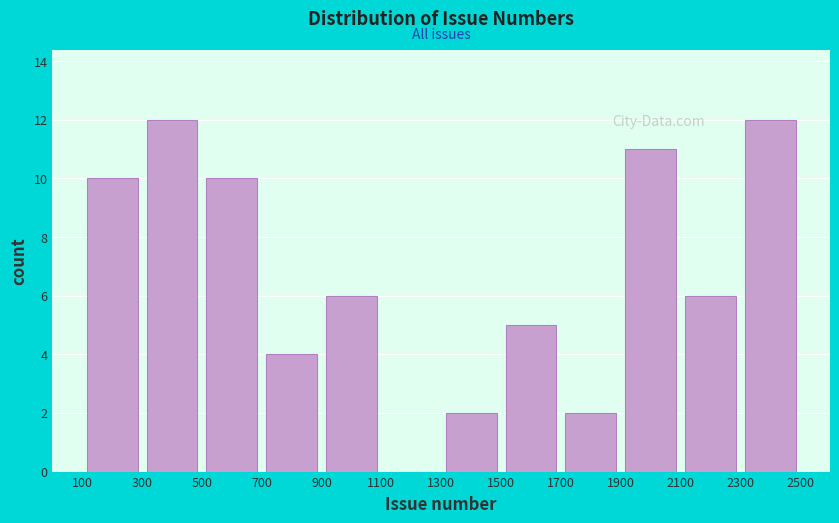

Reading left to right, transcribe this chart: for each bar, give the range it covers on the x-axis and its height. The values are not printed on the chart, so give them approximately, as read against the axis.

100 to 300: 10
300 to 500: 12
500 to 700: 10
700 to 900: 4
900 to 1100: 6
1100 to 1300: 0
1300 to 1500: 2
1500 to 1700: 5
1700 to 1900: 2
1900 to 2100: 11
2100 to 2300: 6
2300 to 2500: 12